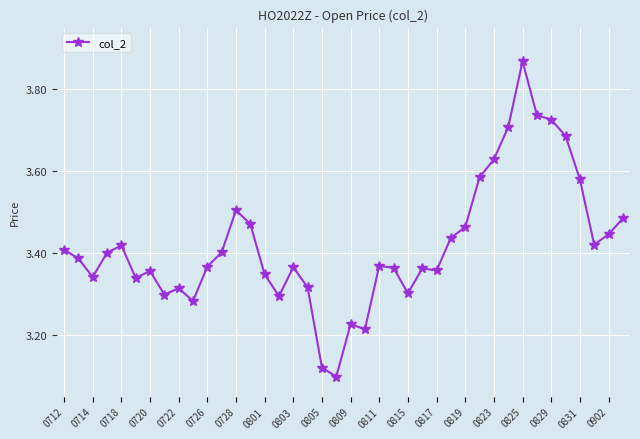

What is the difference between the second highest and minimum values?

0.6